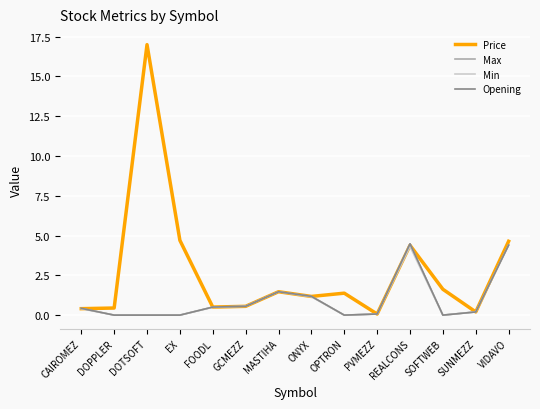

Is it true that Price equals 4.6 at VIDAVO?

True